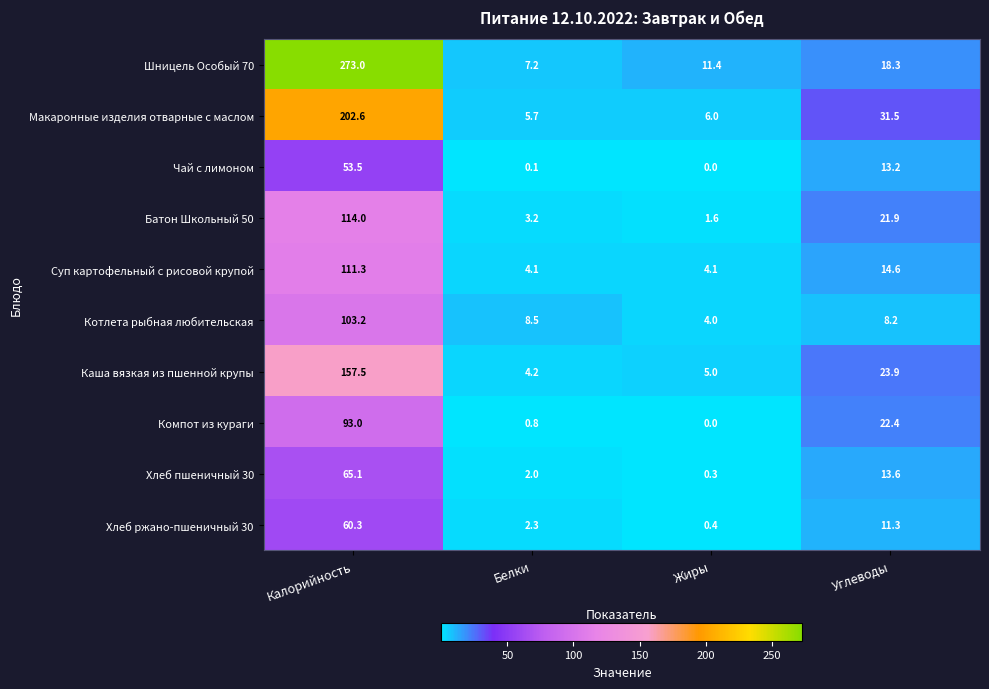

What is the spread (max minus min) of values at Белки?

8.4